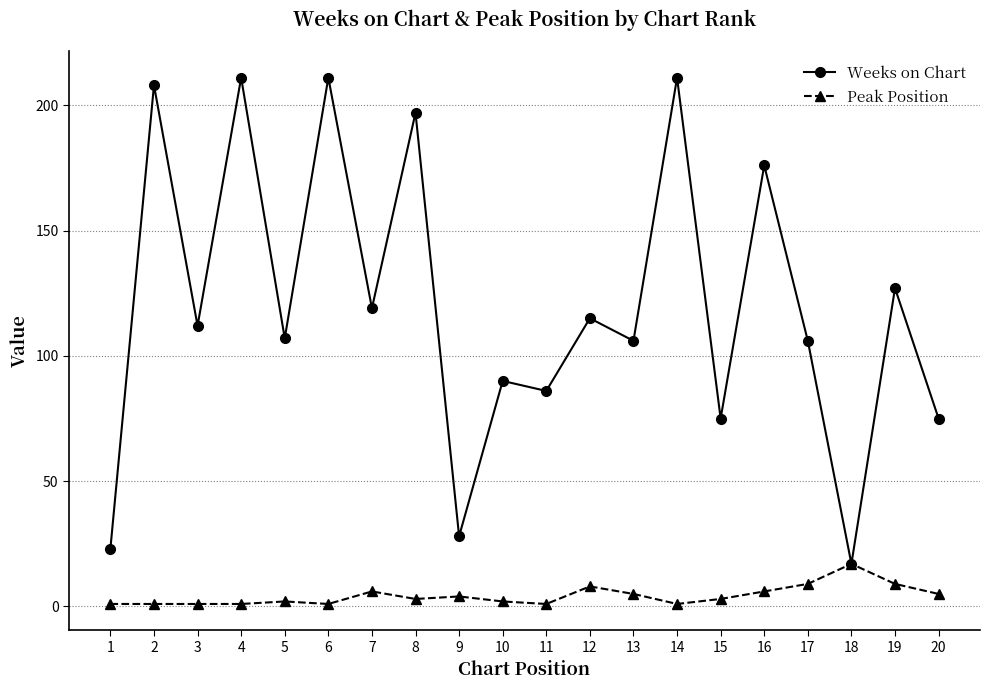

Reading left to right, what are all the values shown in this chart?

Weeks on Chart: 1=23	2=208	3=112	4=211	5=107	6=211	7=119	8=197	9=28	10=90	11=86	12=115	13=106	14=211	15=75	16=176	17=106	18=17	19=127	20=75
Peak Position: 1=1	2=1	3=1	4=1	5=2	6=1	7=6	8=3	9=4	10=2	11=1	12=8	13=5	14=1	15=3	16=6	17=9	18=17	19=9	20=5